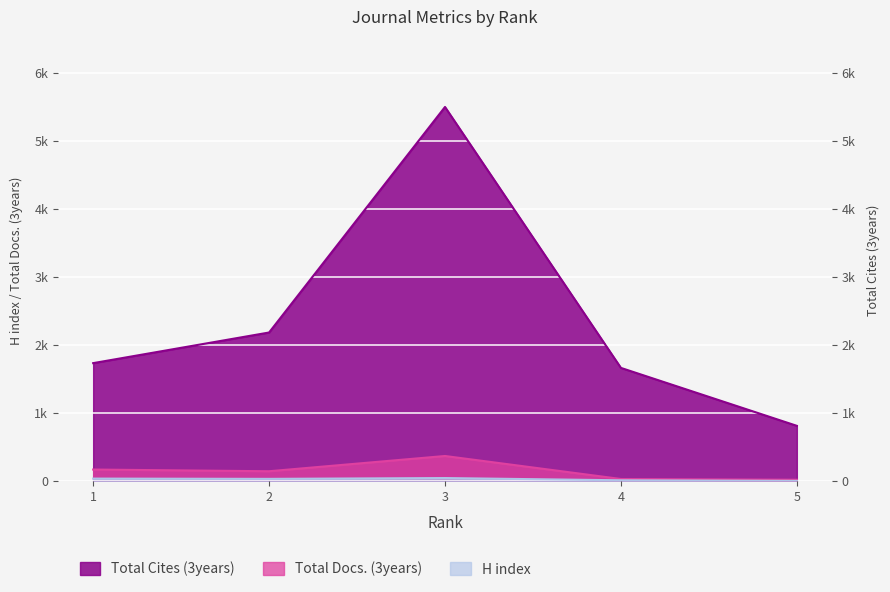

Is it true that Total Cites (3years) equals 501 at 5?

False